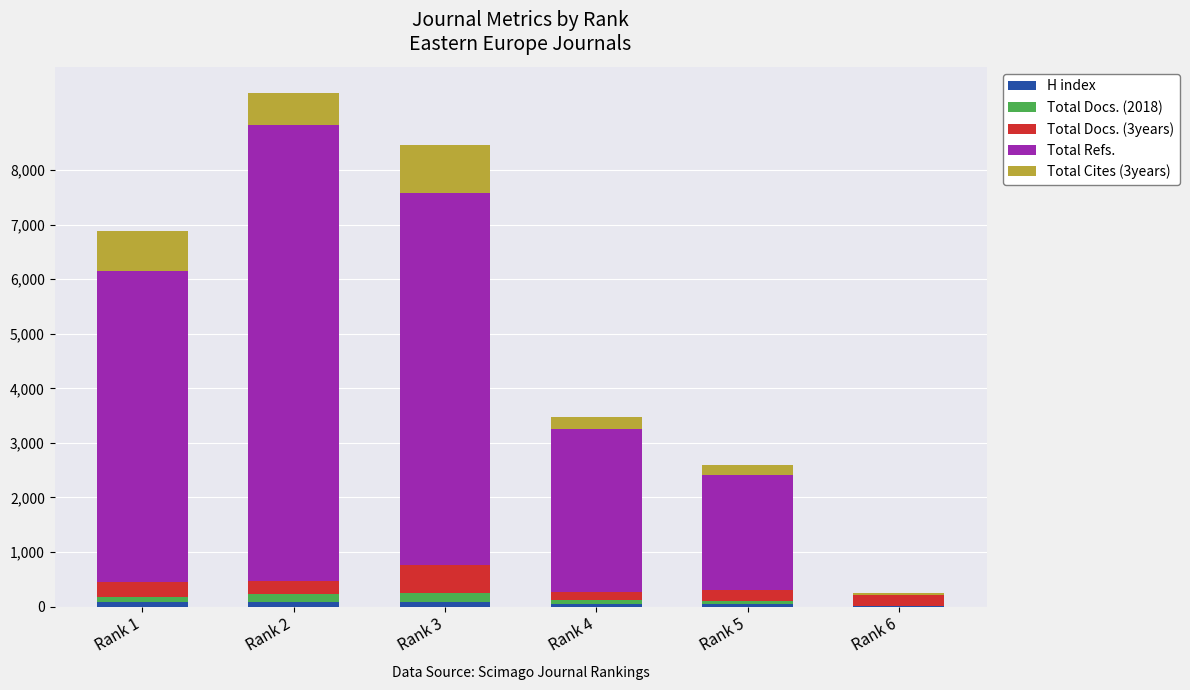

Where is Total Cites (3years) nearest to the value 468?

Rank 2